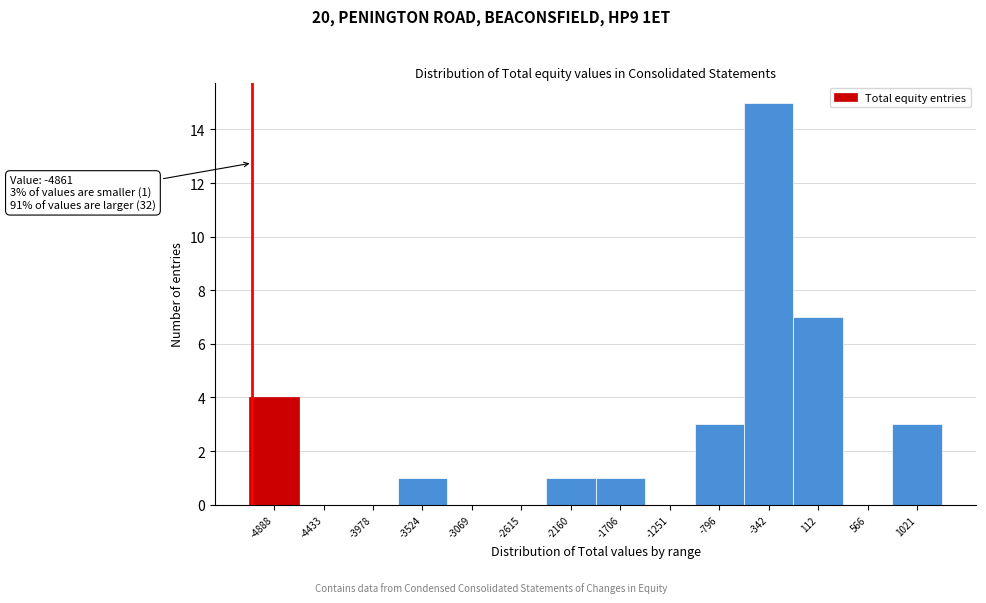

Reading right to left, list all the values displayed in this chart.

1021=3	566=0	112=7	-342=15	-796=3	-1251=0	-1706=1	-2160=1	-2615=0	-3069=0	-3524=1	-3978=0	-4433=0	-4888=4